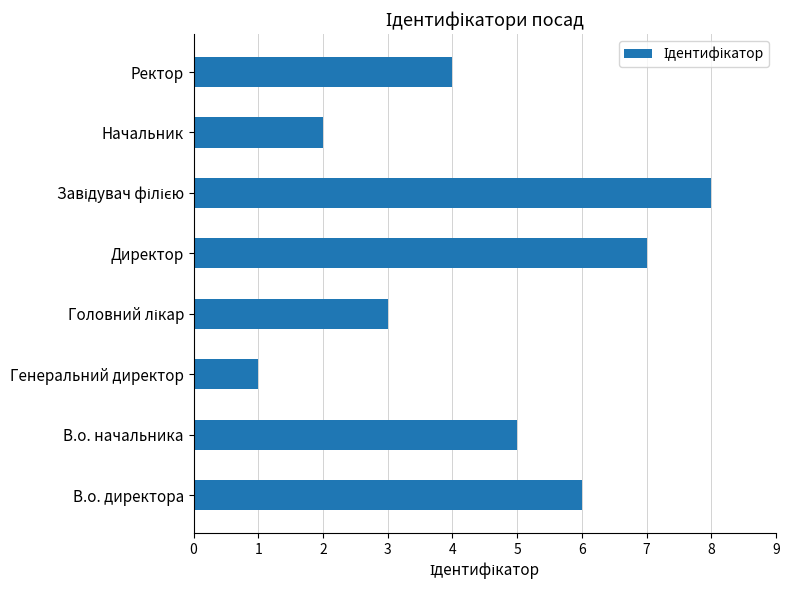

True or false: the data shows 2 at Ректор.

False